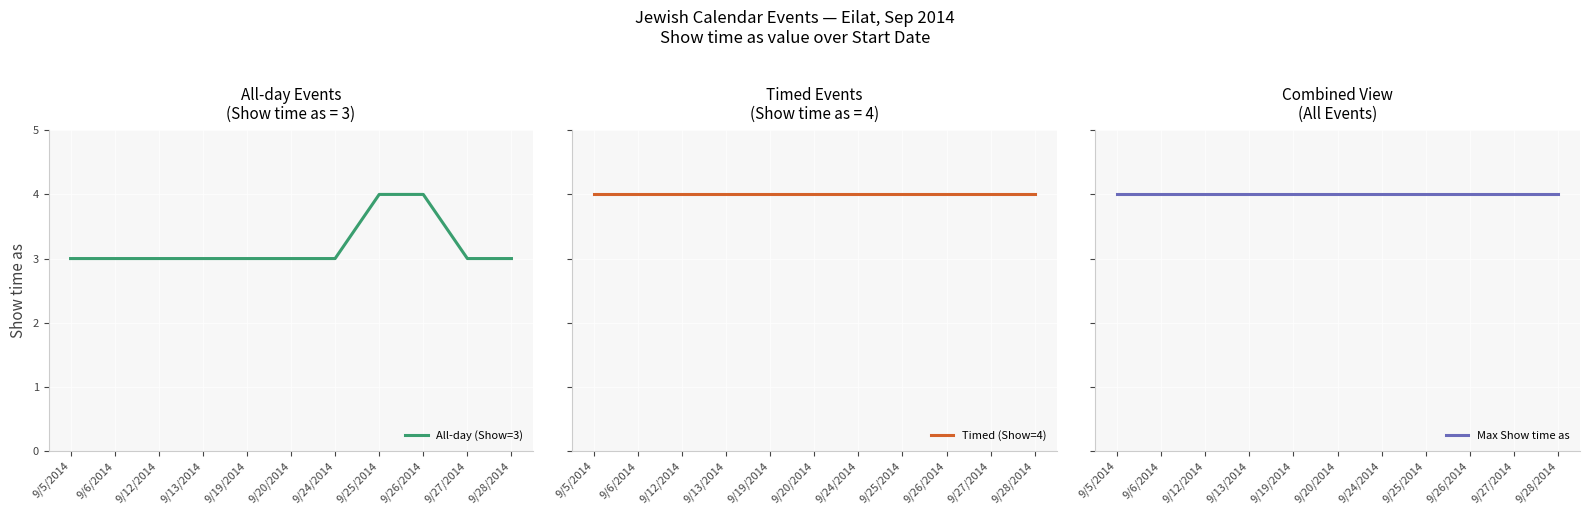

What is the label of the 2nd point from the left?

9/6/2014